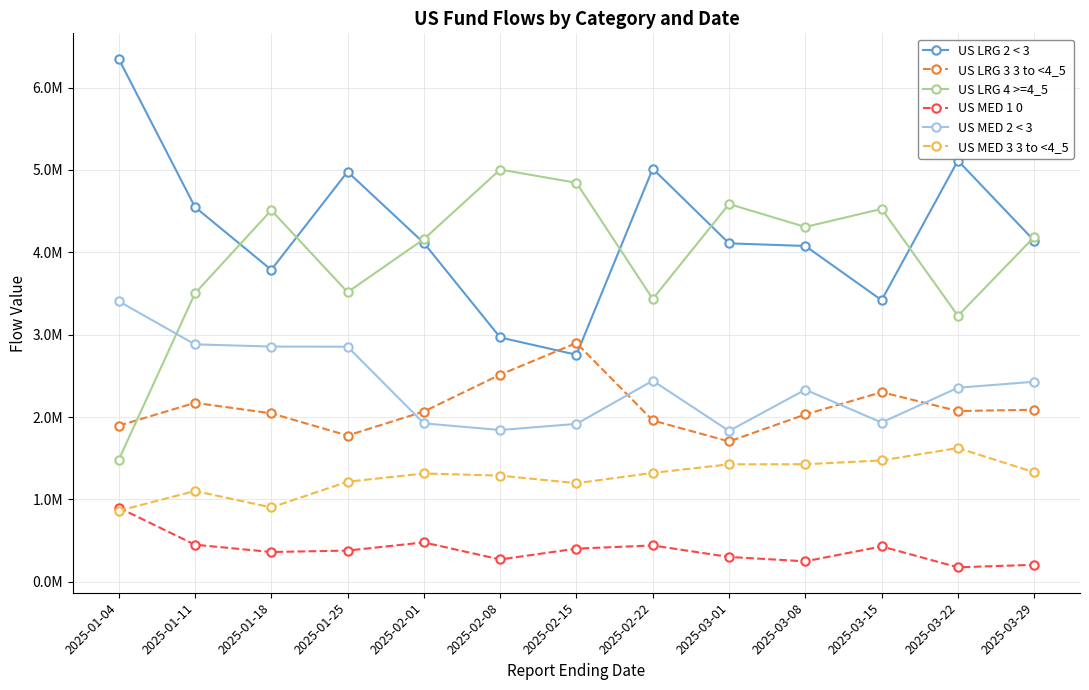

Which category has the lowest value in the US LRG 4 >=4_5 series?

2025-01-04